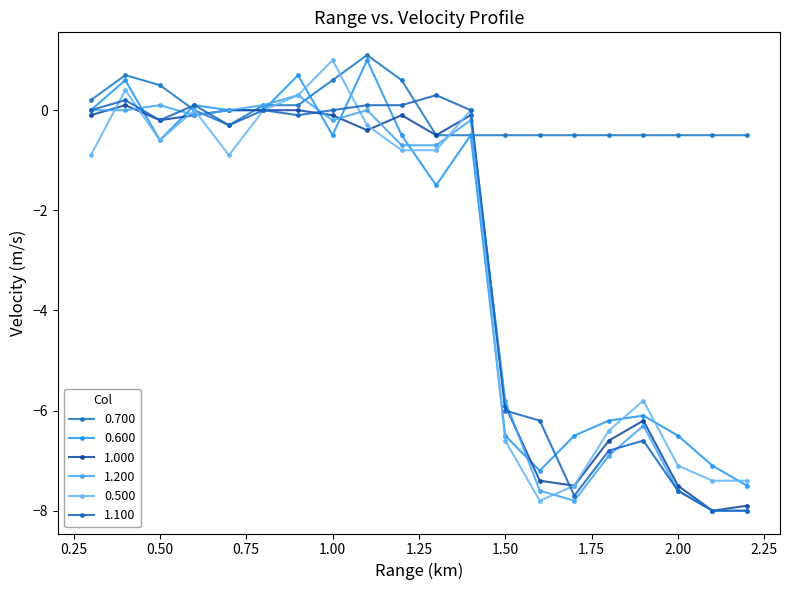

How many data points does each series have?

20